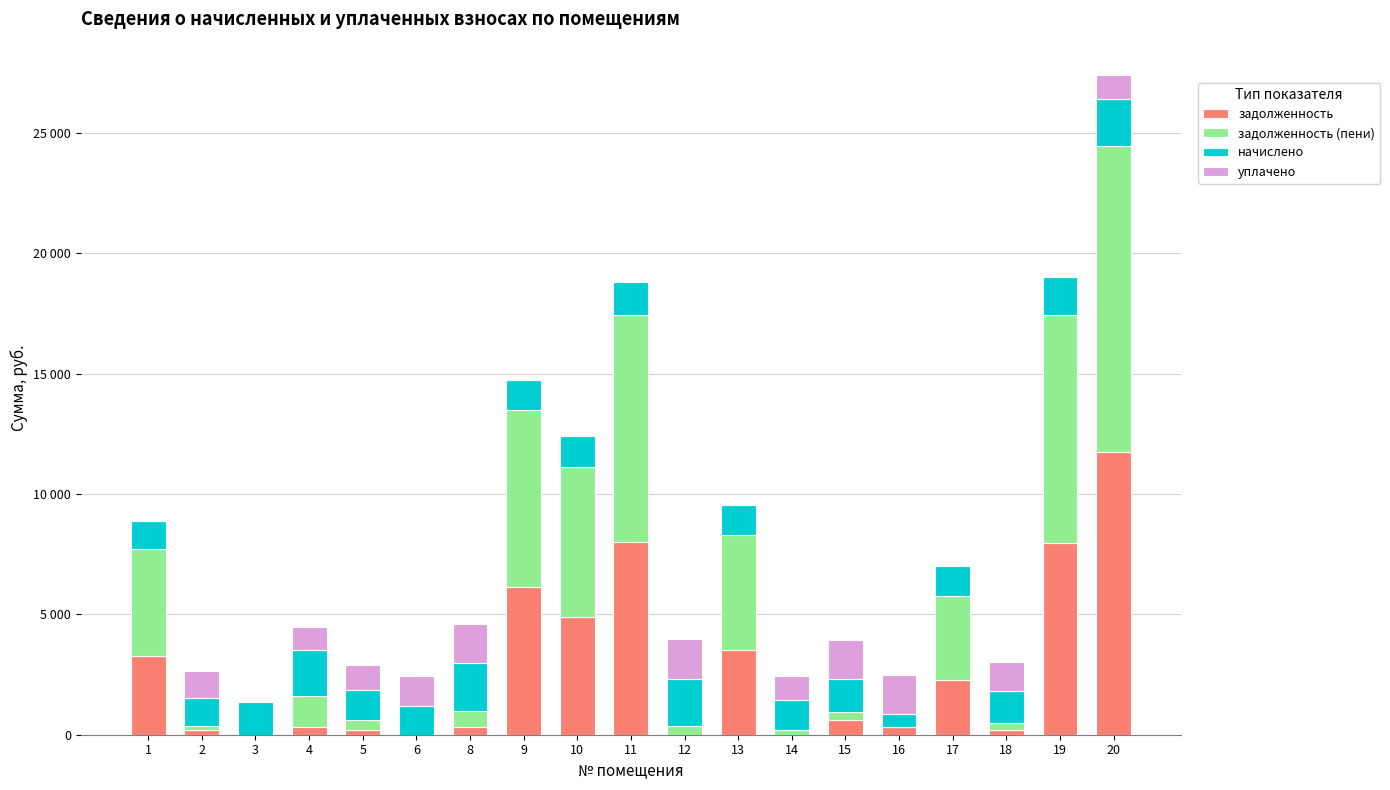

The value of уплачено at 15 is 602.6. True or false?

False